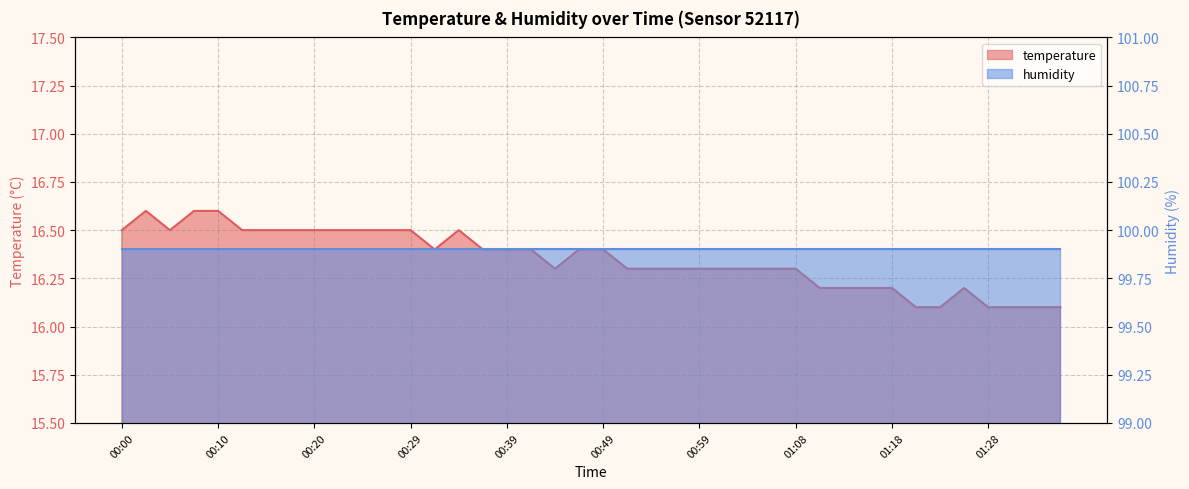

What is the label of the 33rd point from the left?

01:18